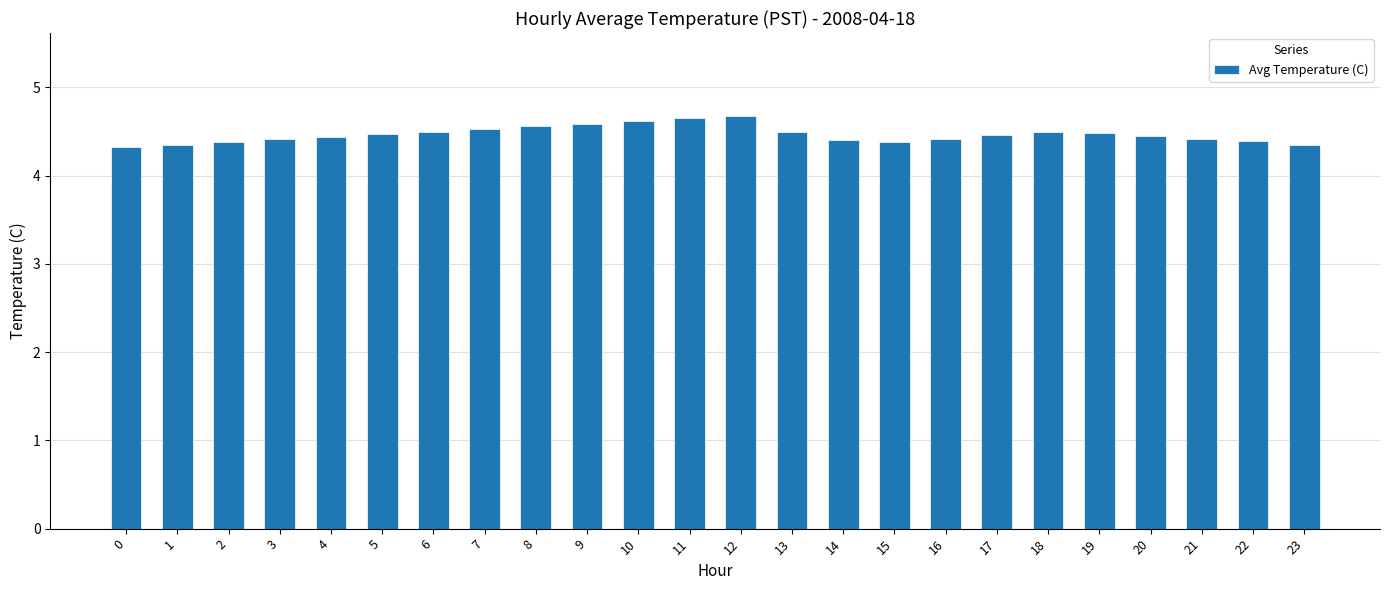

The value at 5 is 4.5. True or false?

True